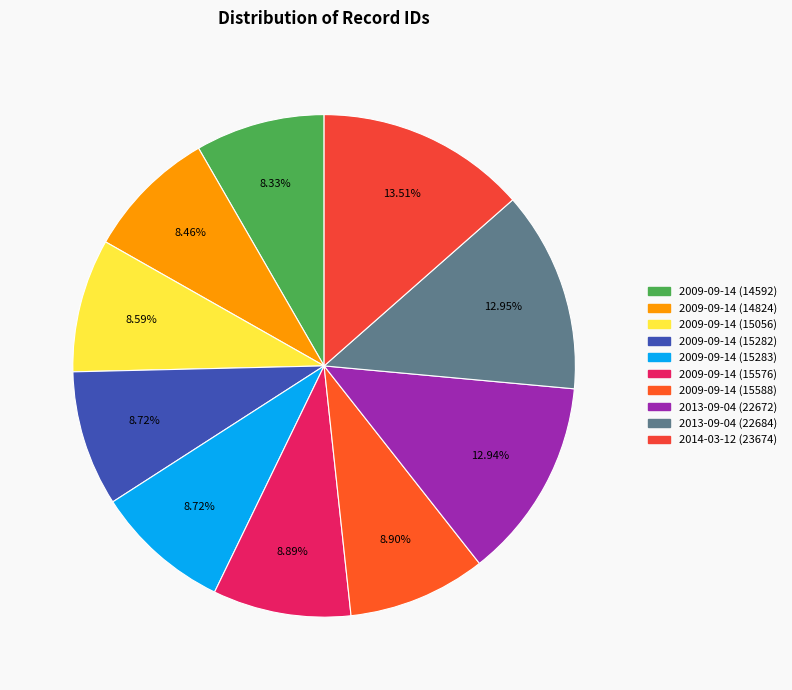

How many segments does this pie chart have?

10